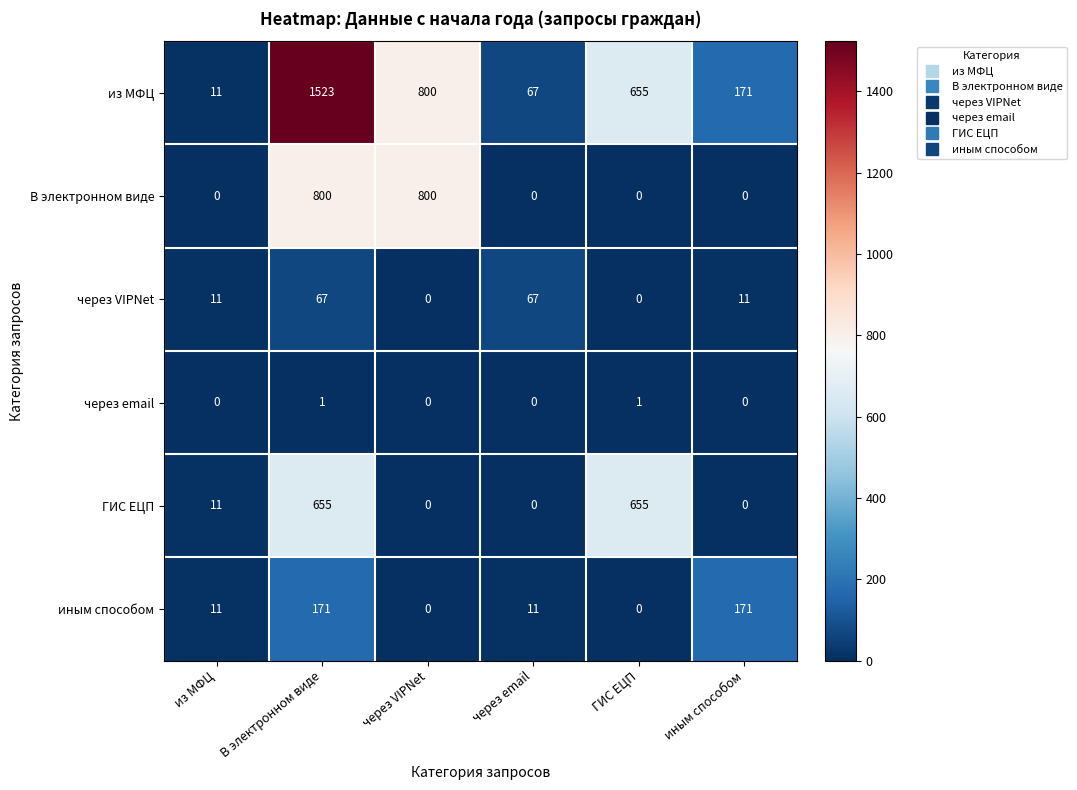

Between из МФЦ and через VIPNet, which series saw the biggest shift?

В электронном виде